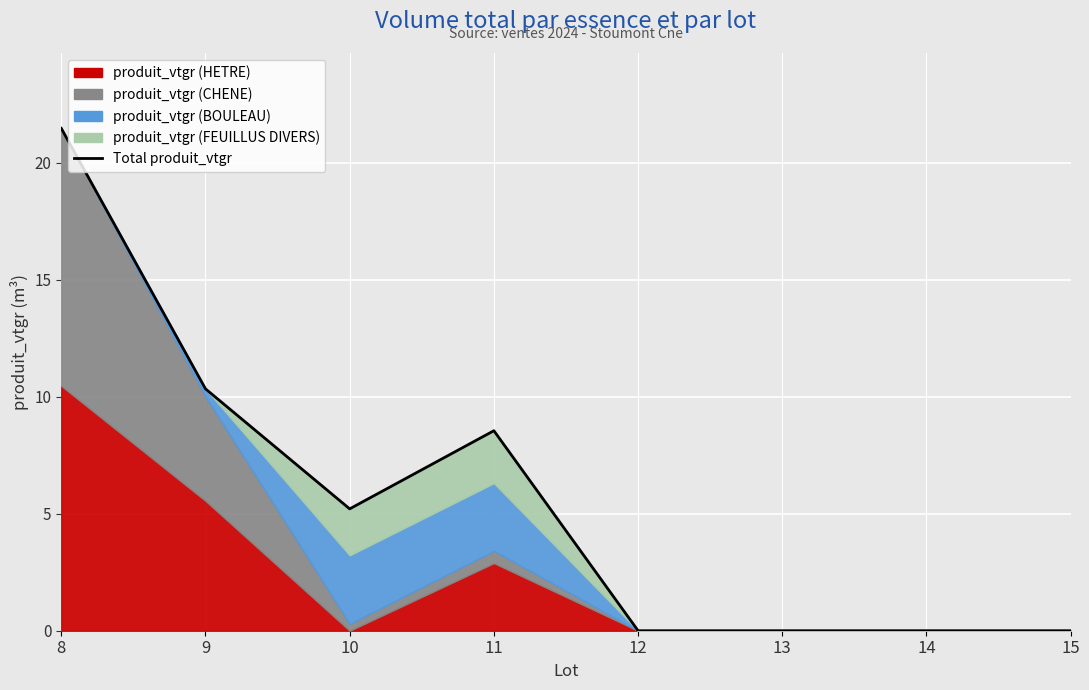

Which has a higher value, 15 or 12?

15